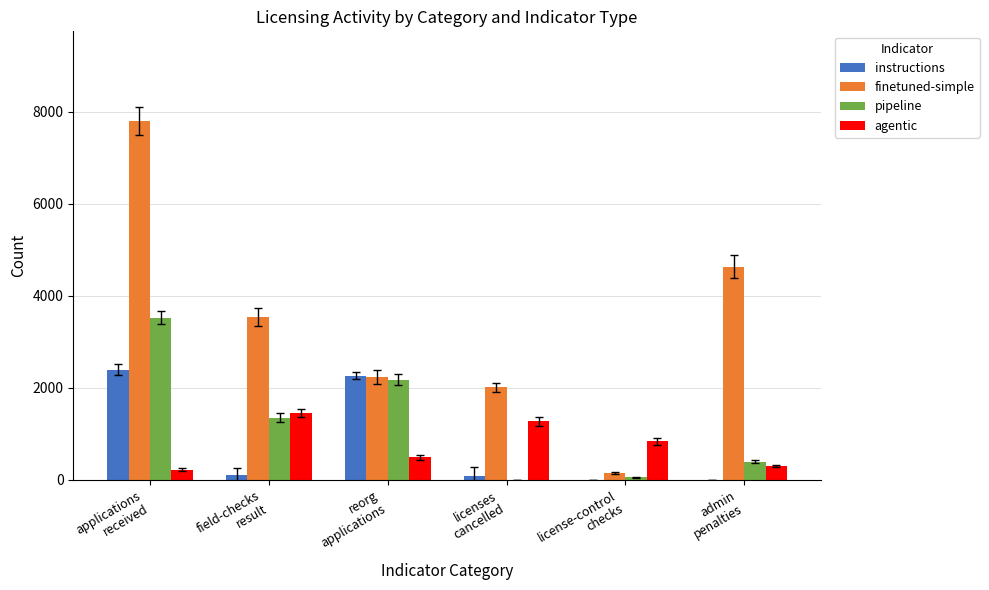

What is the maximum value shown in the chart?

7797